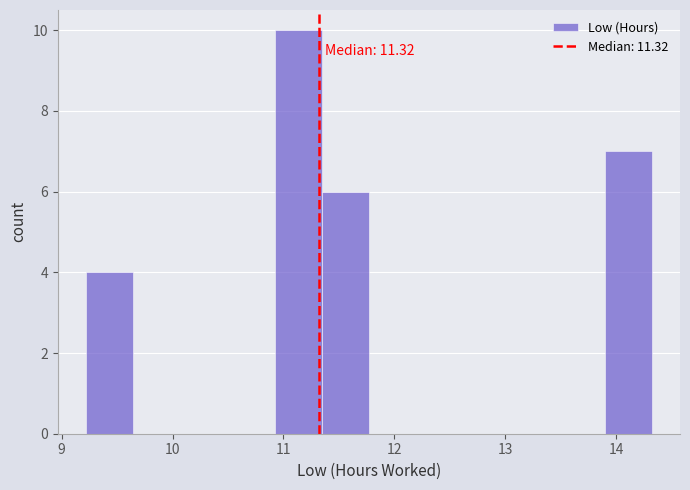

Which range on the x-axis has the tallest bar?

10.9 to 11.3